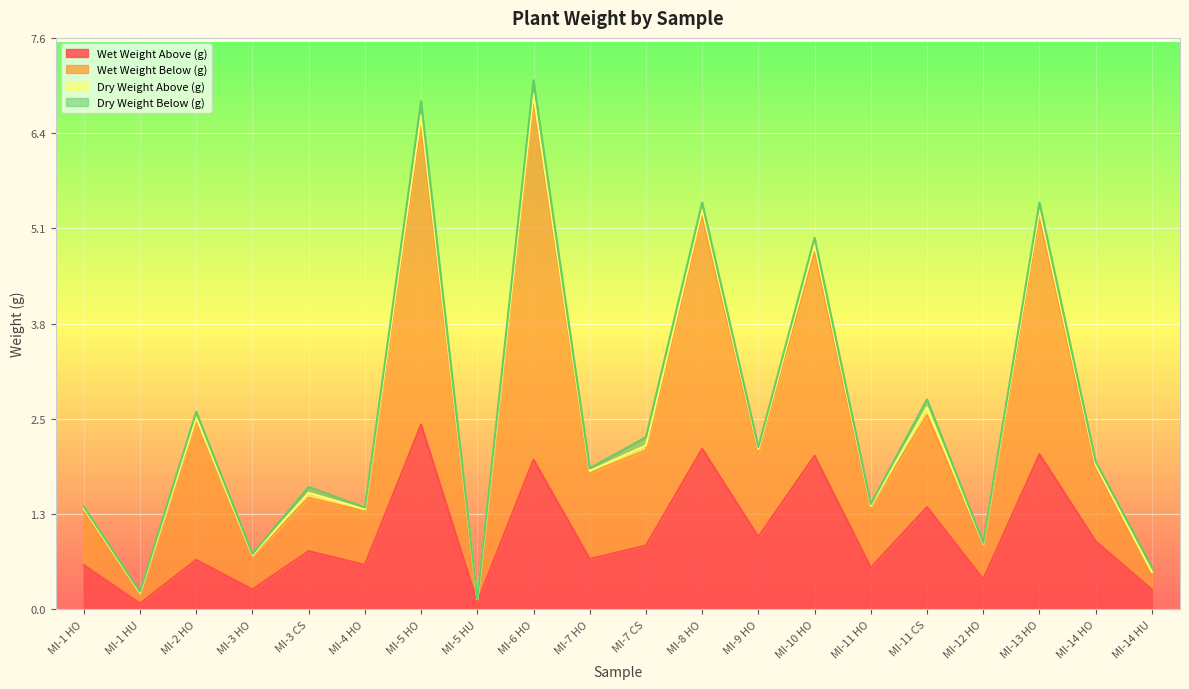

What are all the series names shown in the legend?

Wet Weight Above (g), Wet Weight Below (g), Dry Weight Above (g), Dry Weight Below (g)